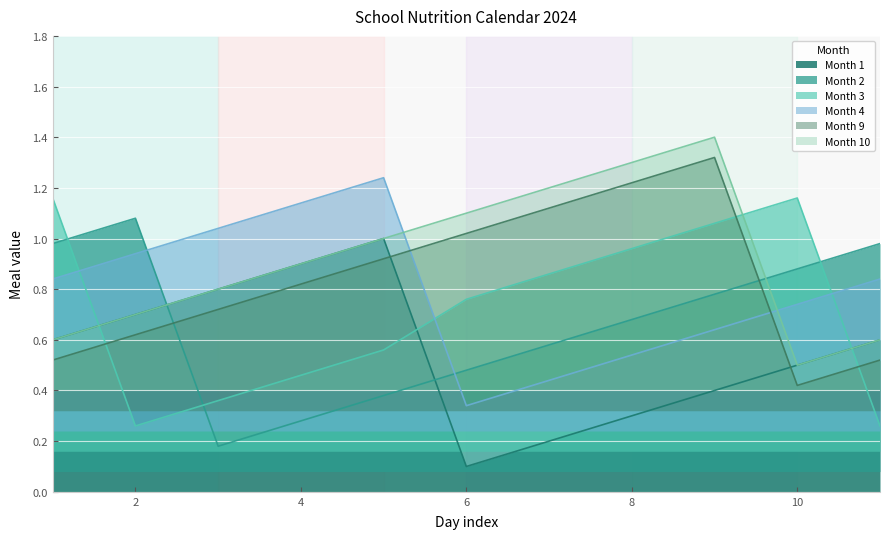

What is the difference between the second highest and minimum values in the Month 3 series?

0.9